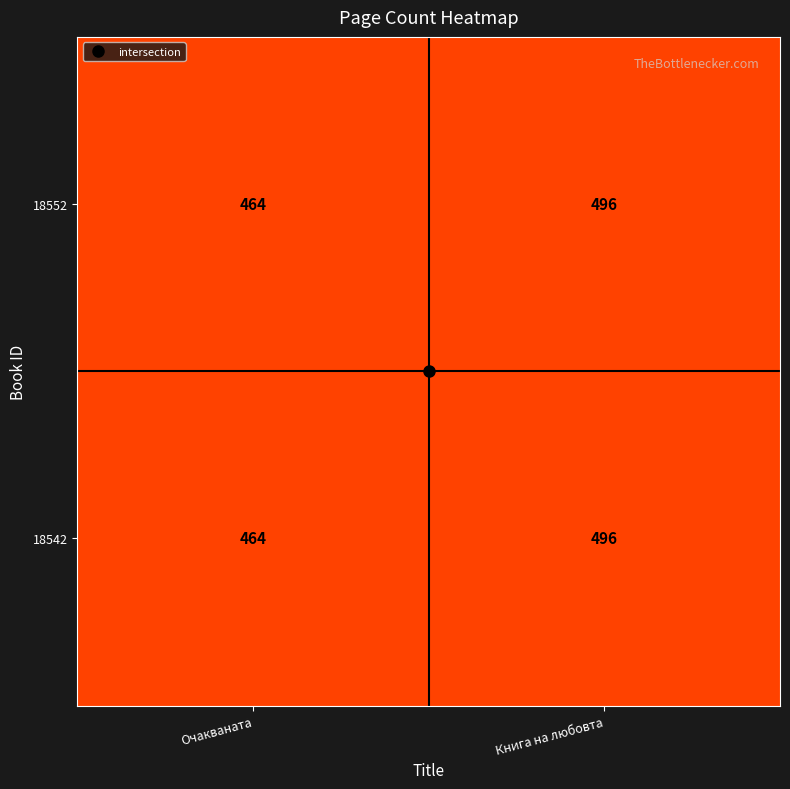

What is the sum of all 18552 values?

960